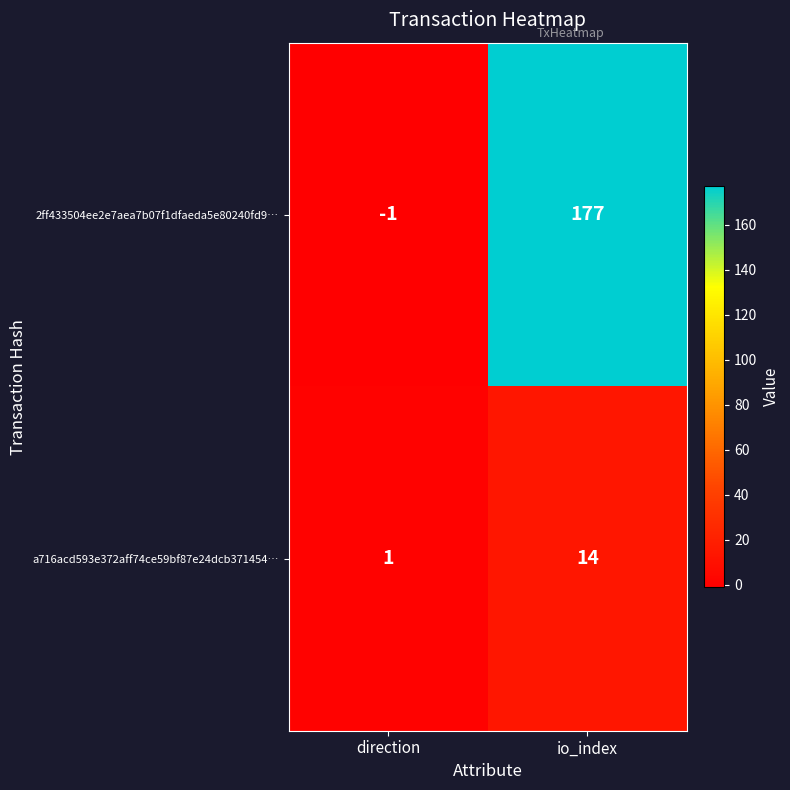

What is the sum of all a716acd593e372aff74ce59bf87e24dcb371454… values?

15